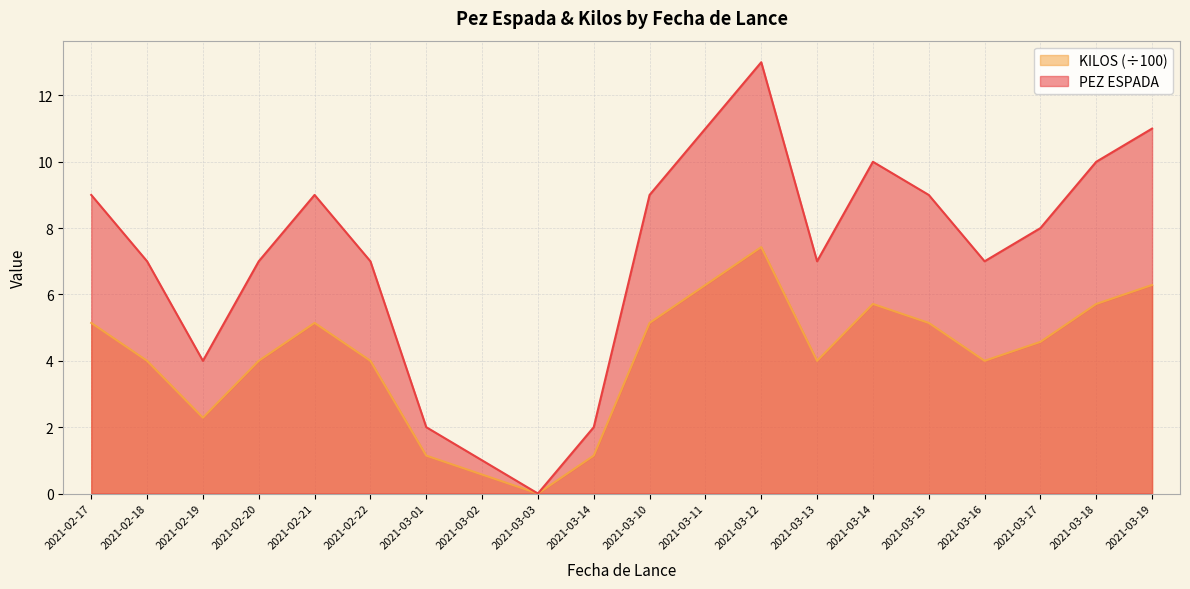

What is the total value across all series at 2021-03-12?

20.4